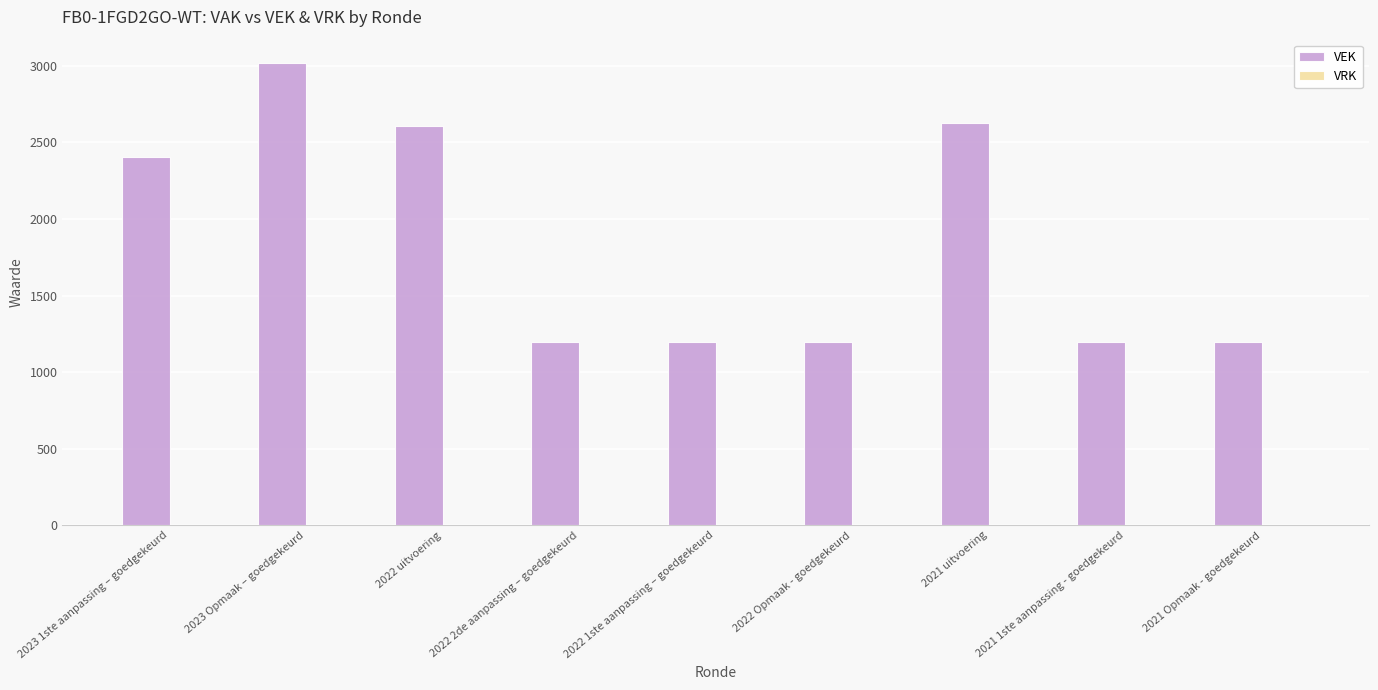

What is the sum of all values?

16640